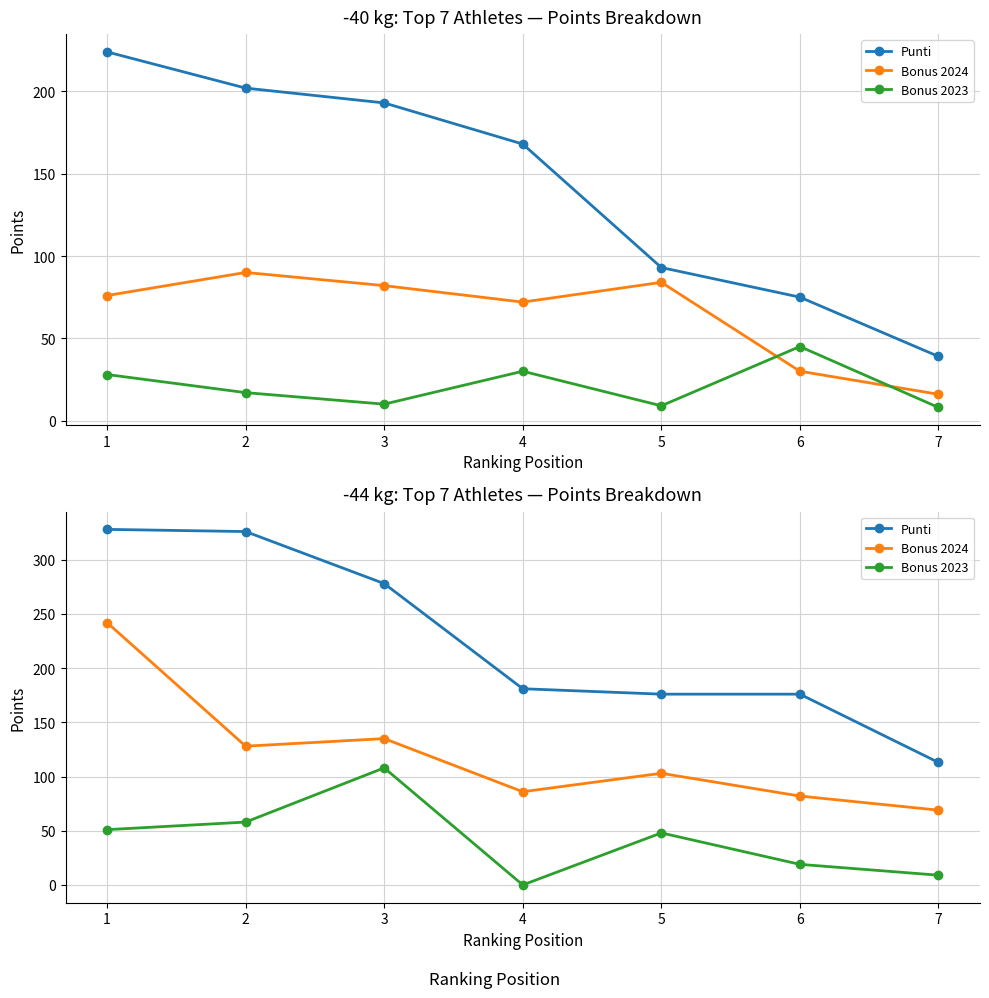

Count the number of data series in this chart.

3